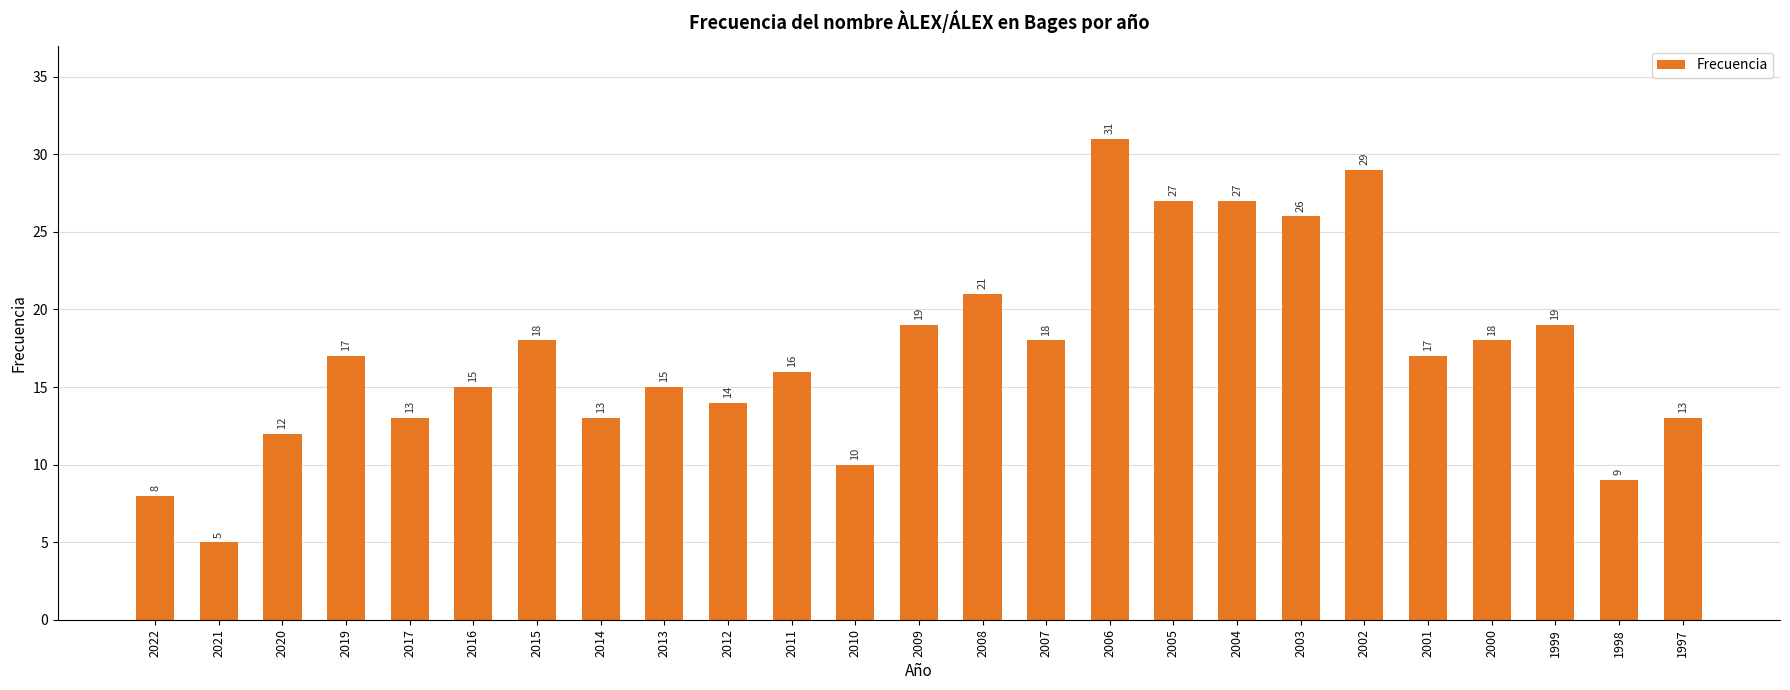

How many bars are there in total?

25